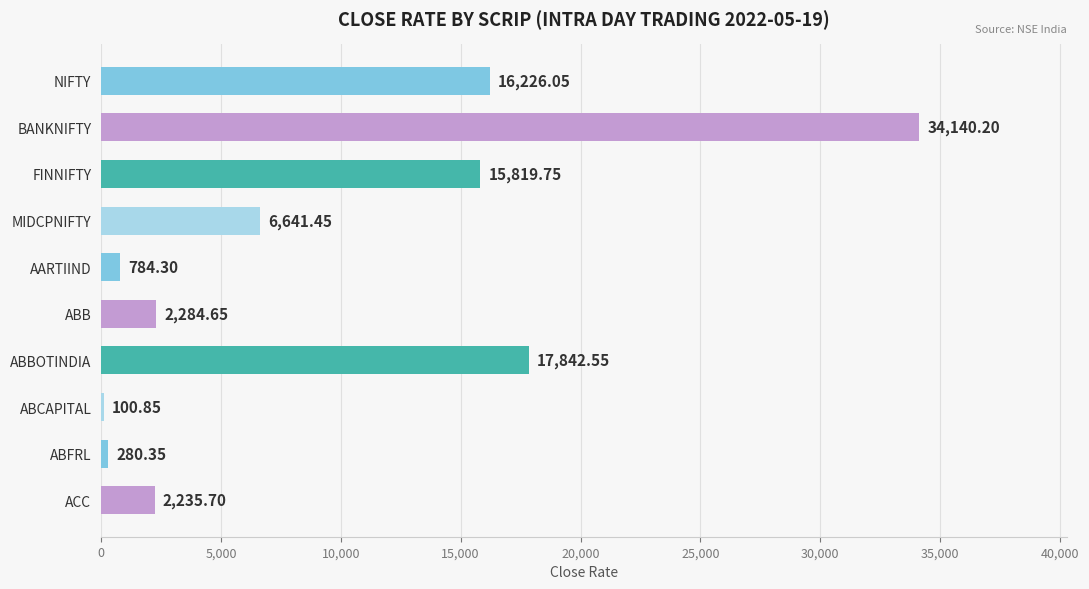

Which category has the highest value across all series?

BANKNIFTY